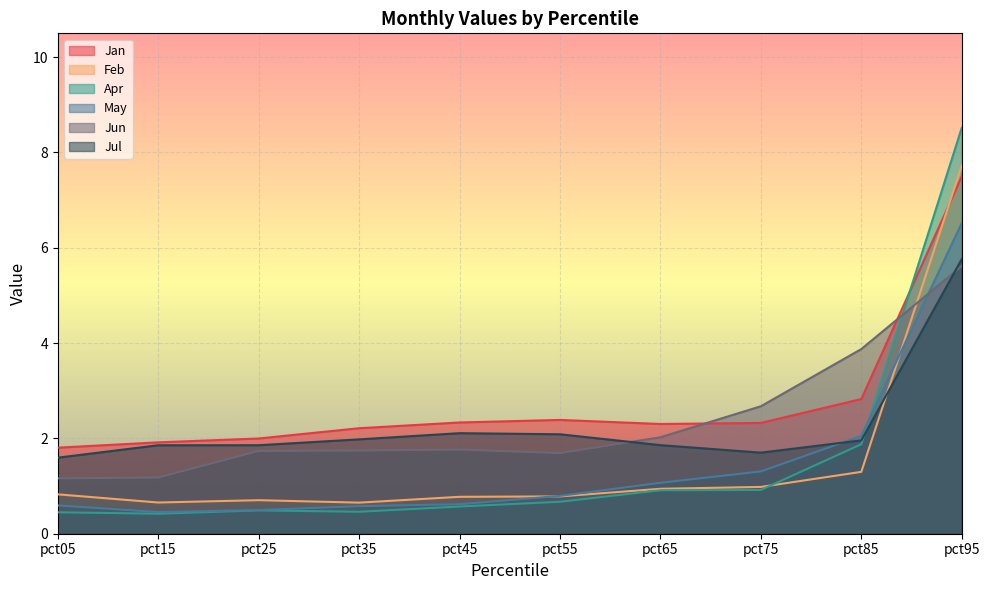

Where is the first local maximum for Jun?

pct45